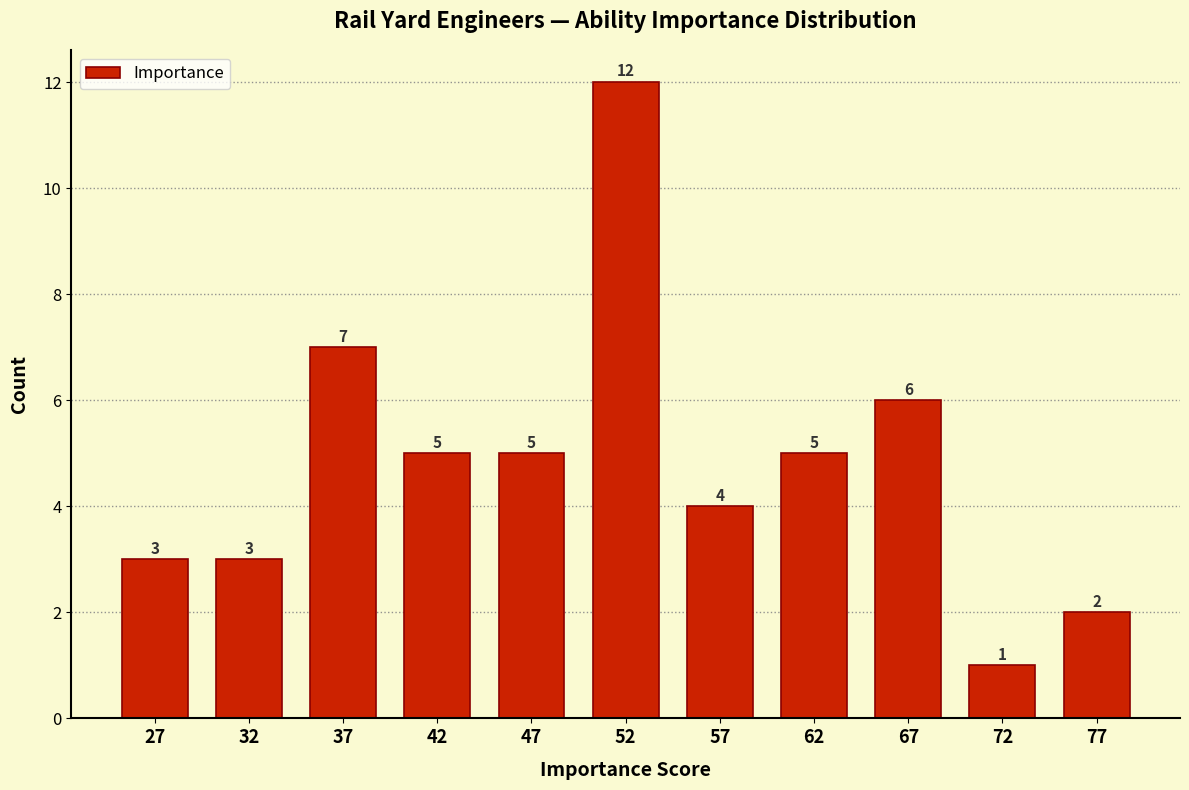

Reading left to right, list every bar in this chart as the range it spans on the x-axis followed by its height.

25 to 30: 3
30 to 35: 3
35 to 40: 7
40 to 45: 5
45 to 50: 5
50 to 55: 12
55 to 60: 4
60 to 65: 5
65 to 70: 6
70 to 75: 1
75 to 80: 2